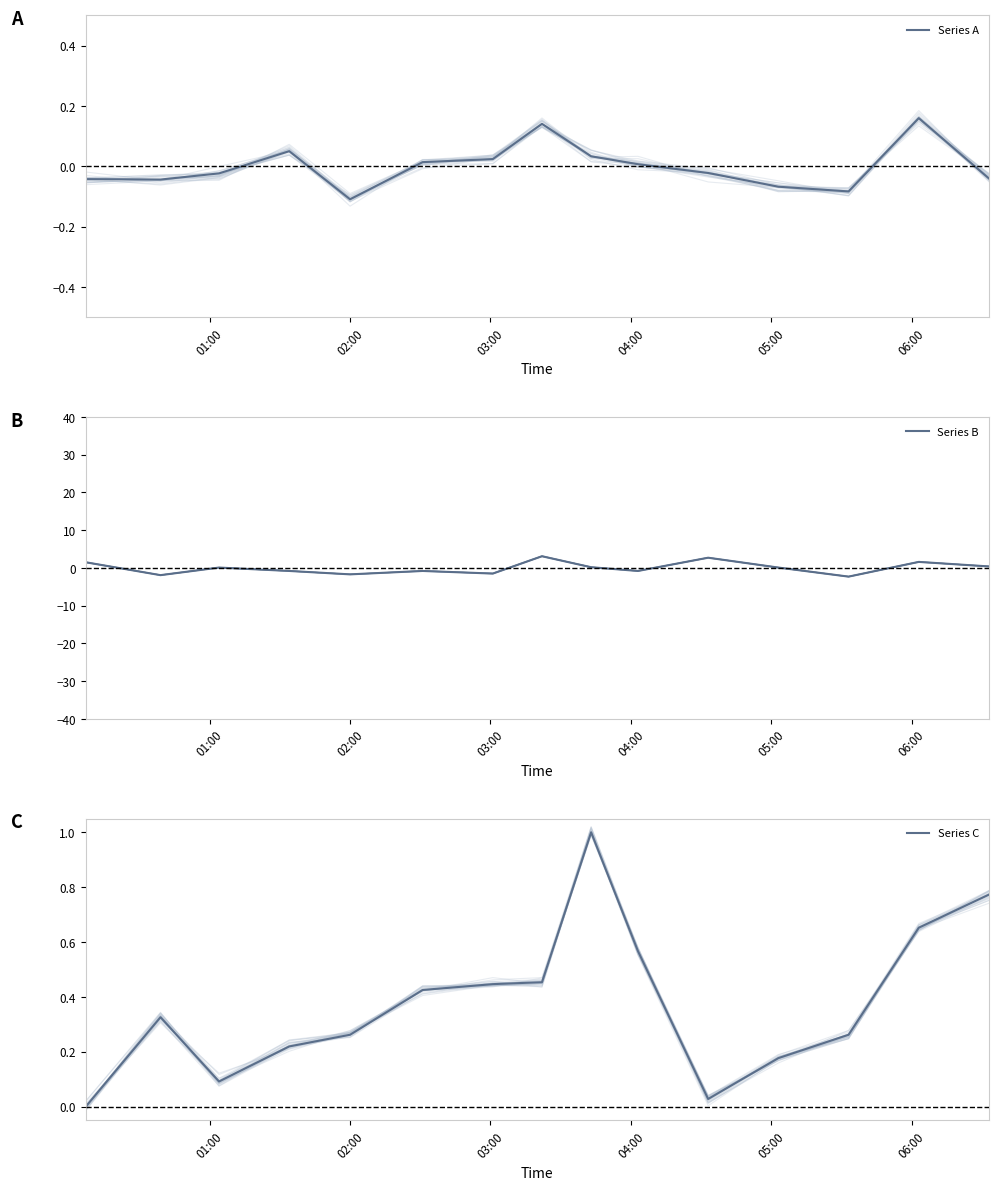

At which category is the sum across all series the highest?

7